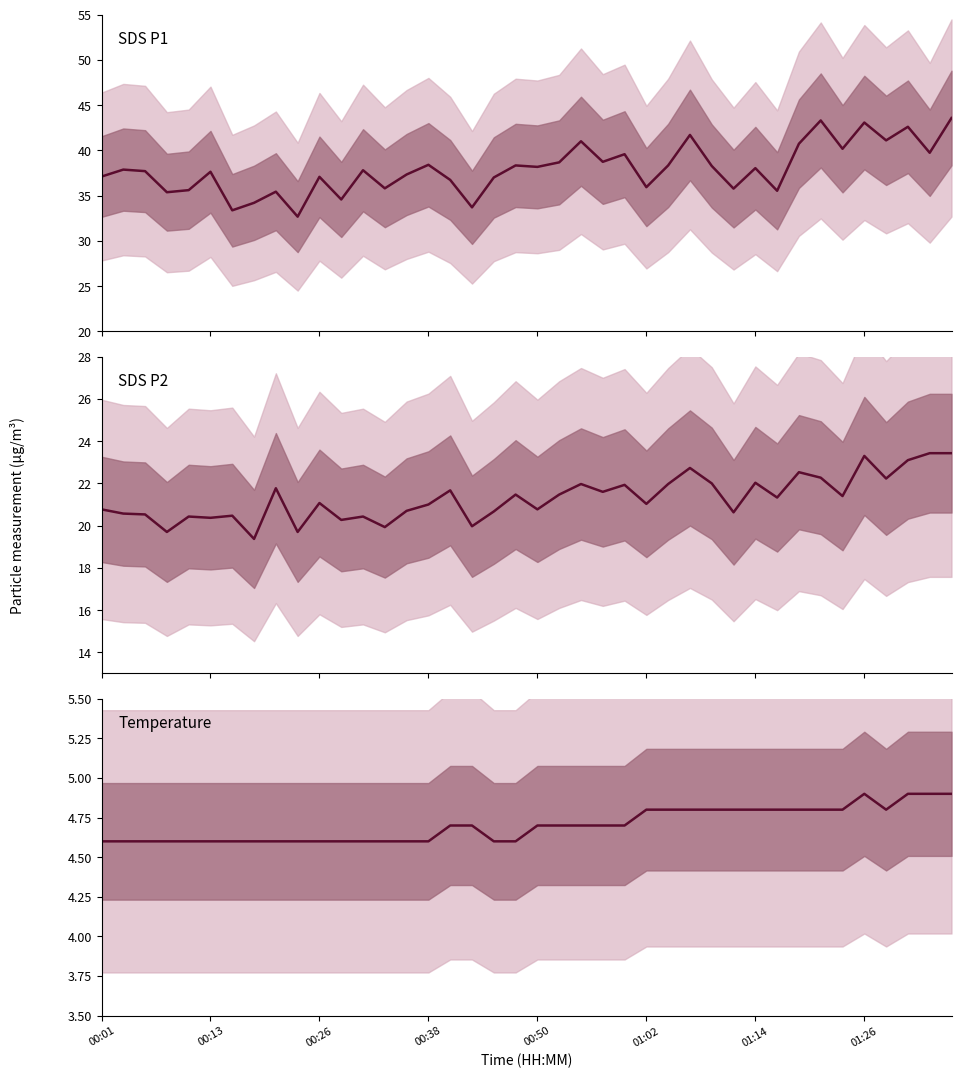

True or false: Temp and SDS_P1 intersect in this chart.

False